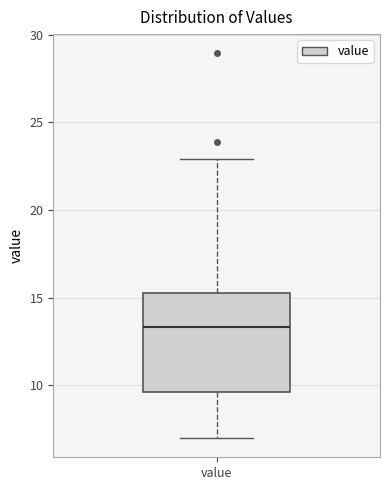

Where does the upper whisker of the box for value end on the y-axis? The values are not printed on the chart, so give them approximately, as read against the axis.

23.0